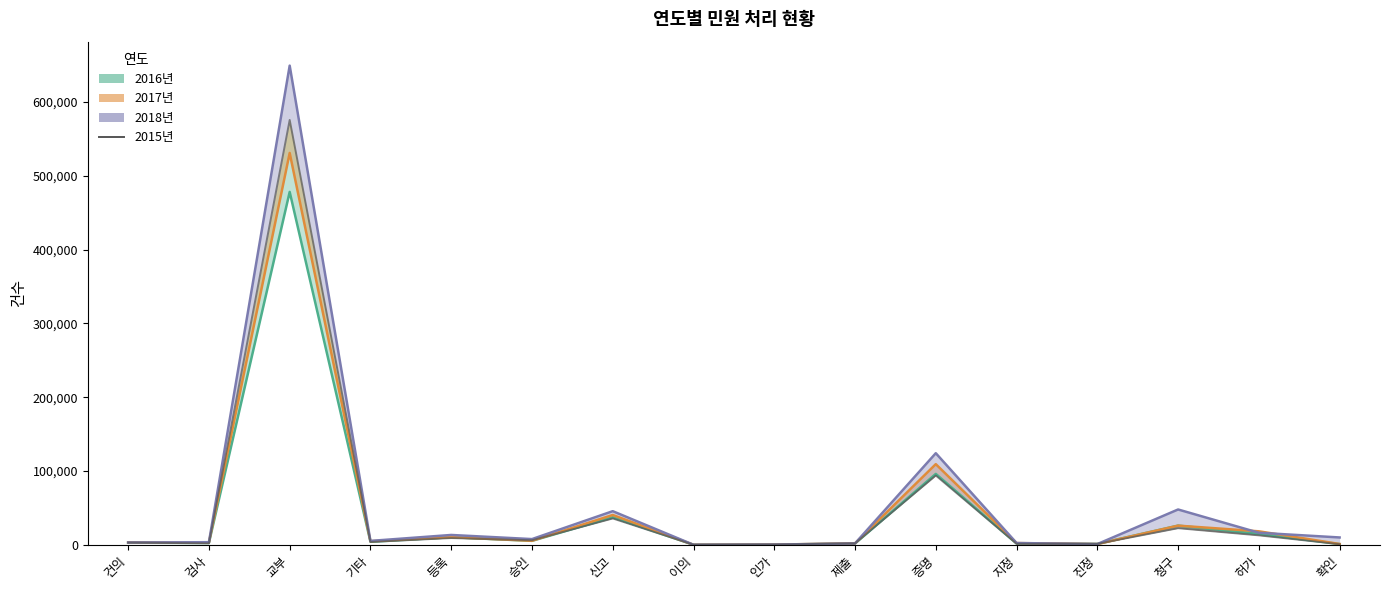

Which has a higher value, 제출 or 검사?

검사